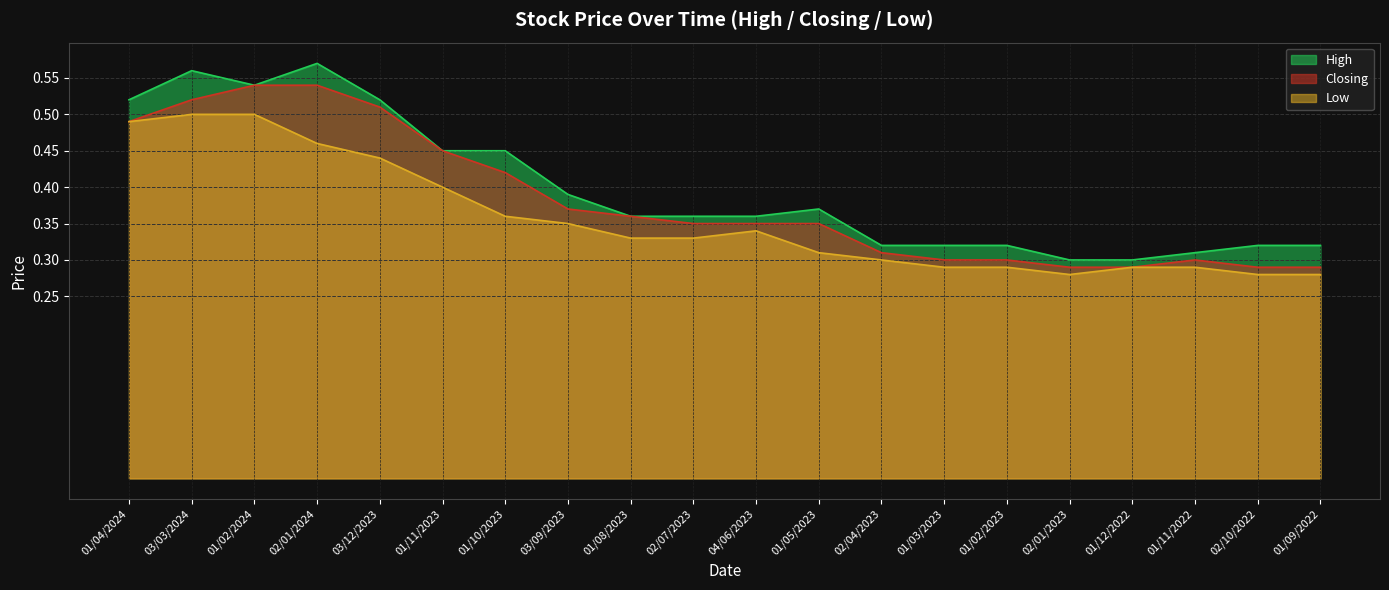

What is the sum of all Closing values?

7.6